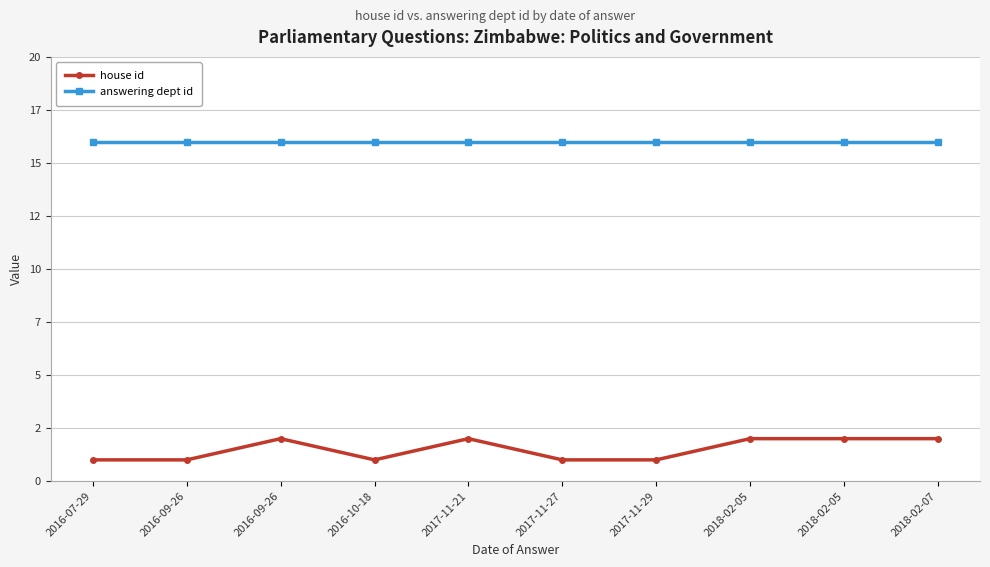

Is this an area chart (filled region under the line)?

No